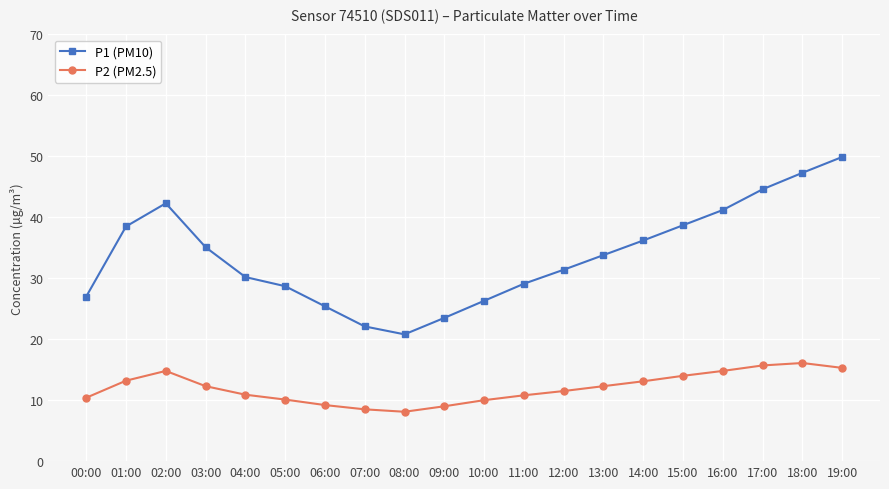

What is the spread (max minus min) of values at 03:00?

22.8